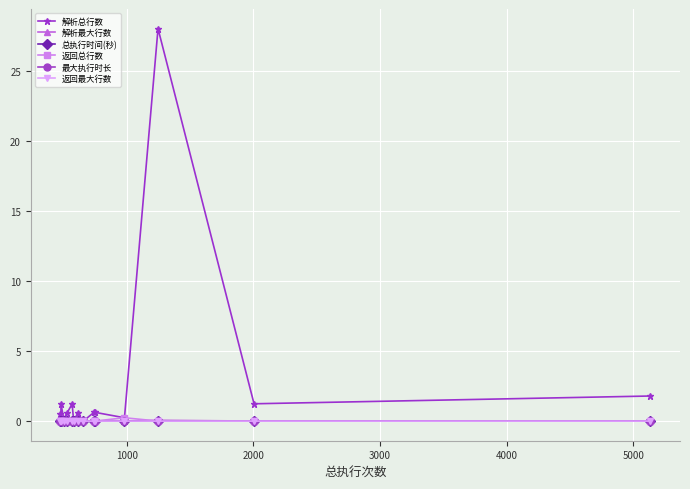

Which series has the largest range (max minus min)?

解析总行数